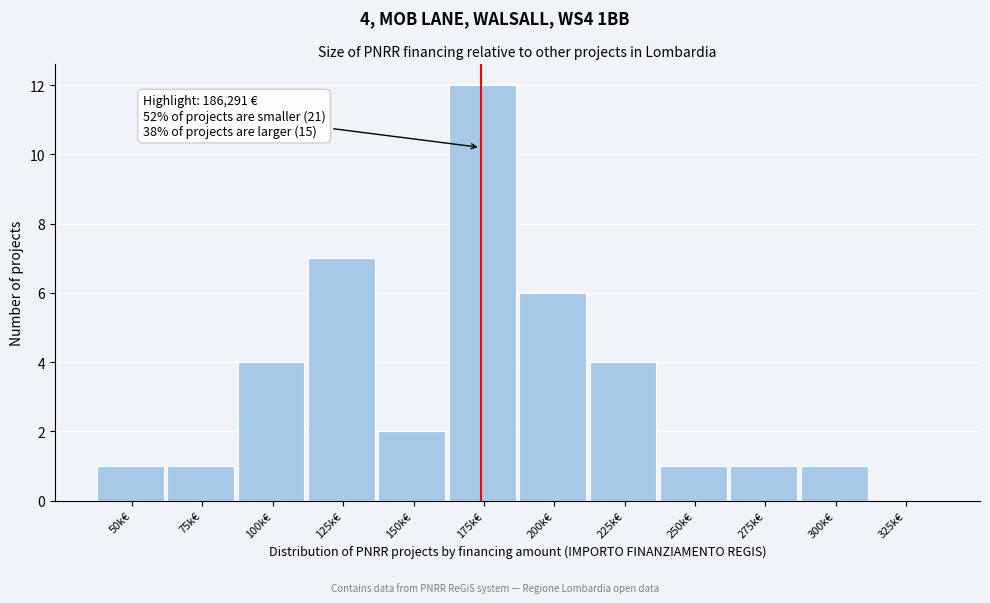

Reading right to left, transcribe all the data shown in this chart.

325k€=0	300k€=1	275k€=1	250k€=1	225k€=4	200k€=6	175k€=12	150k€=2	125k€=7	100k€=4	75k€=1	50k€=1